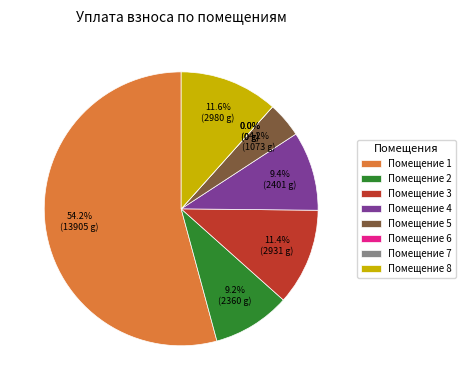

Which slice is the largest?

1